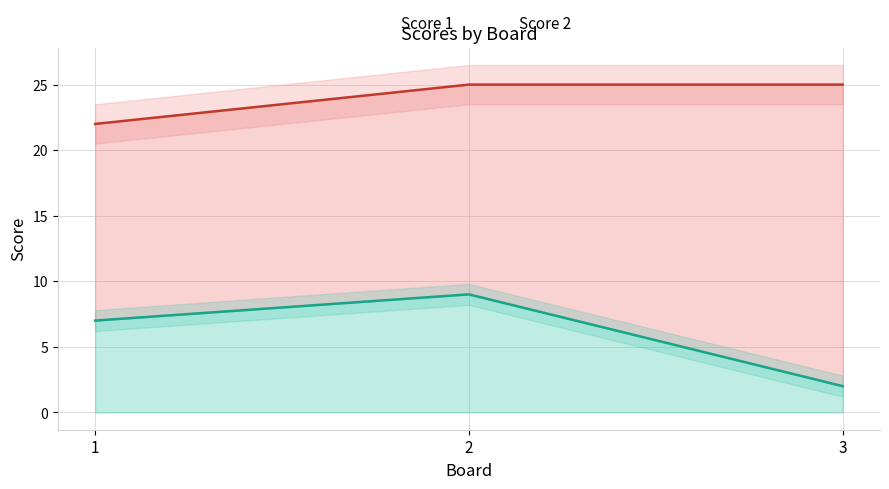

What is the spread (max minus min) of values at 2?

16